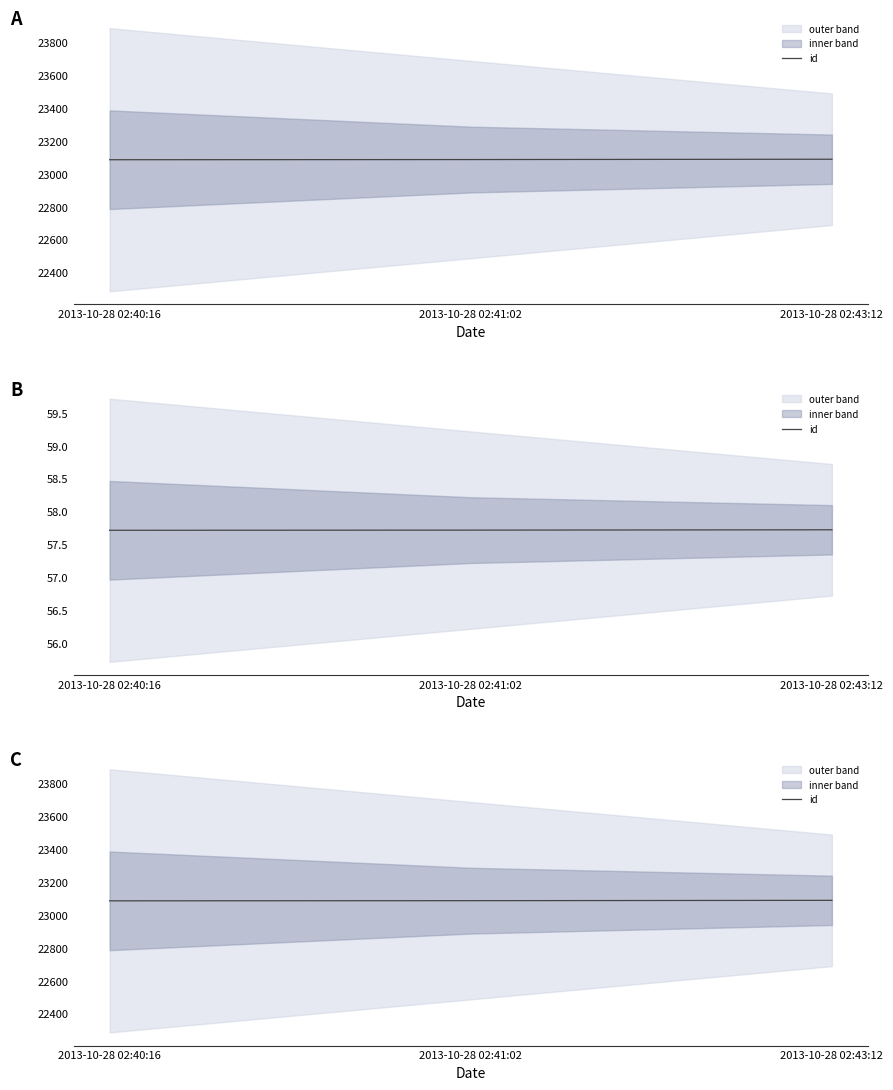

At which label is the value closest to 23087?

2013-10-28 02:41:02